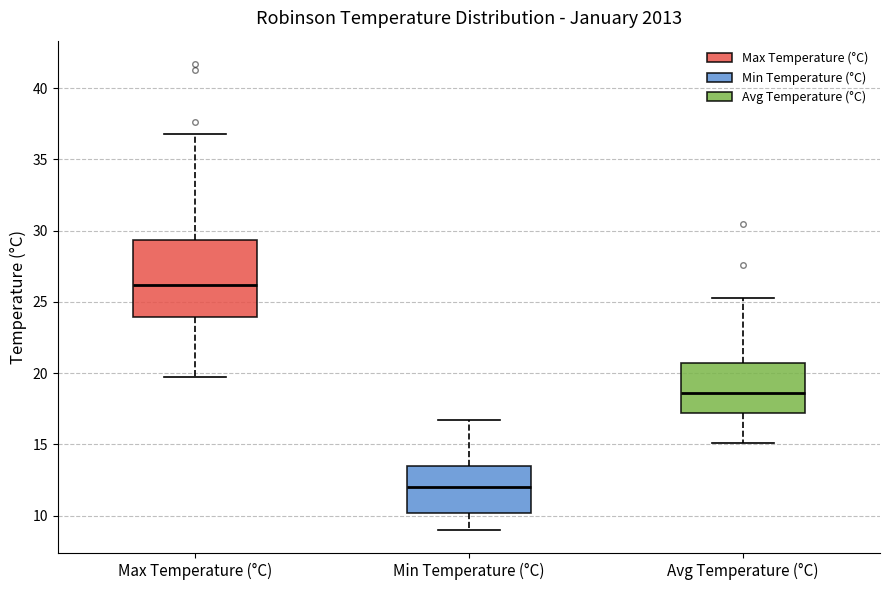

Which box's median line is the lowest?

Min Temperature (°C)